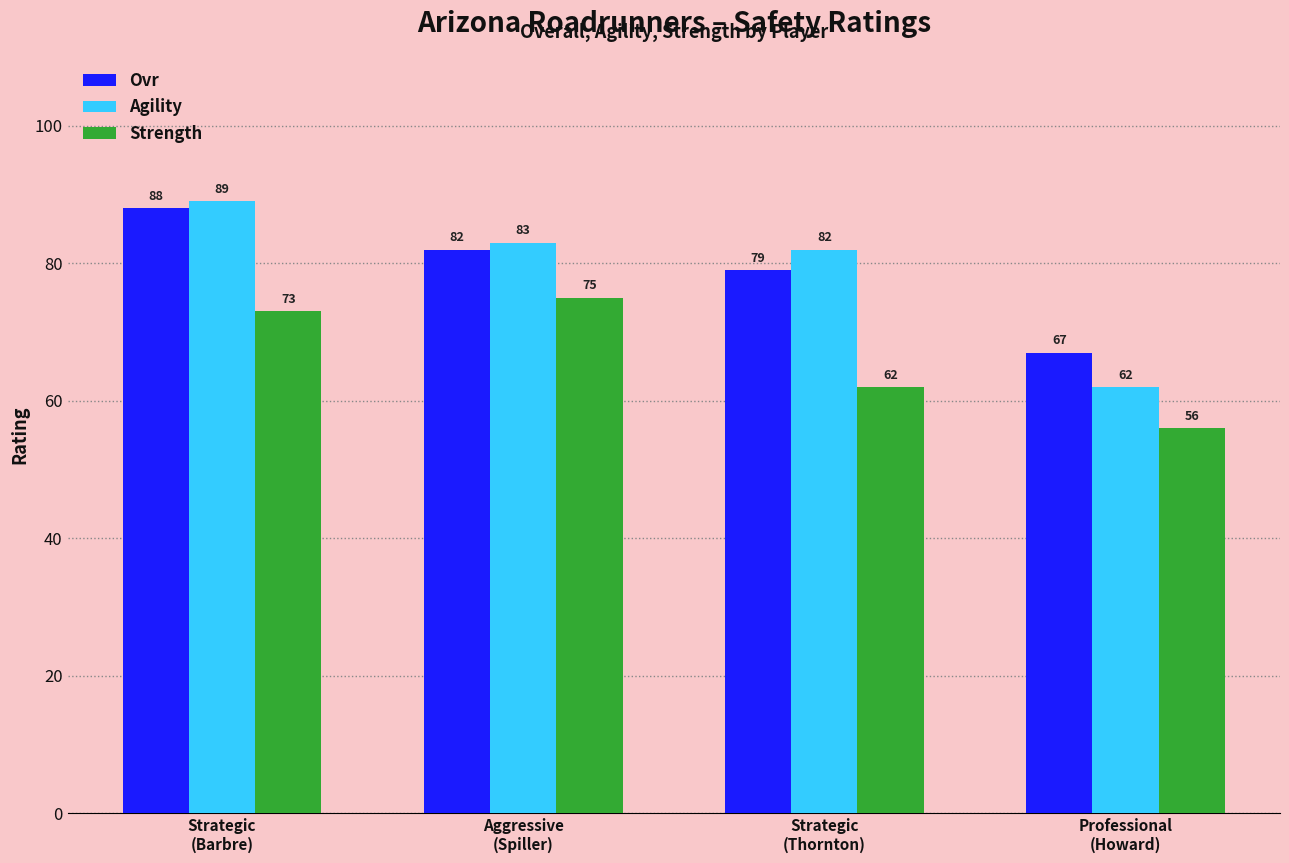

How many distinct data groups are displayed?

3